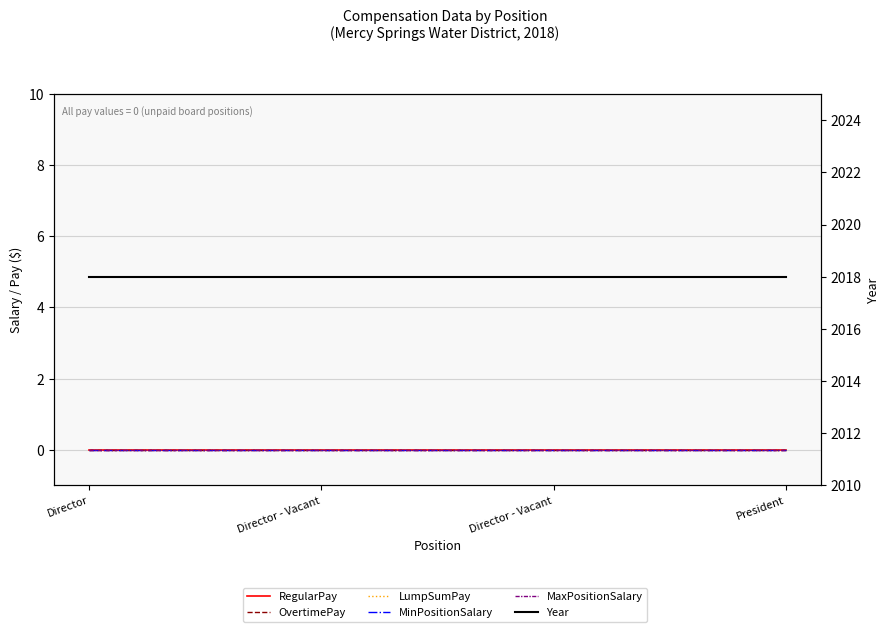

Count the number of categories in the chart.

4